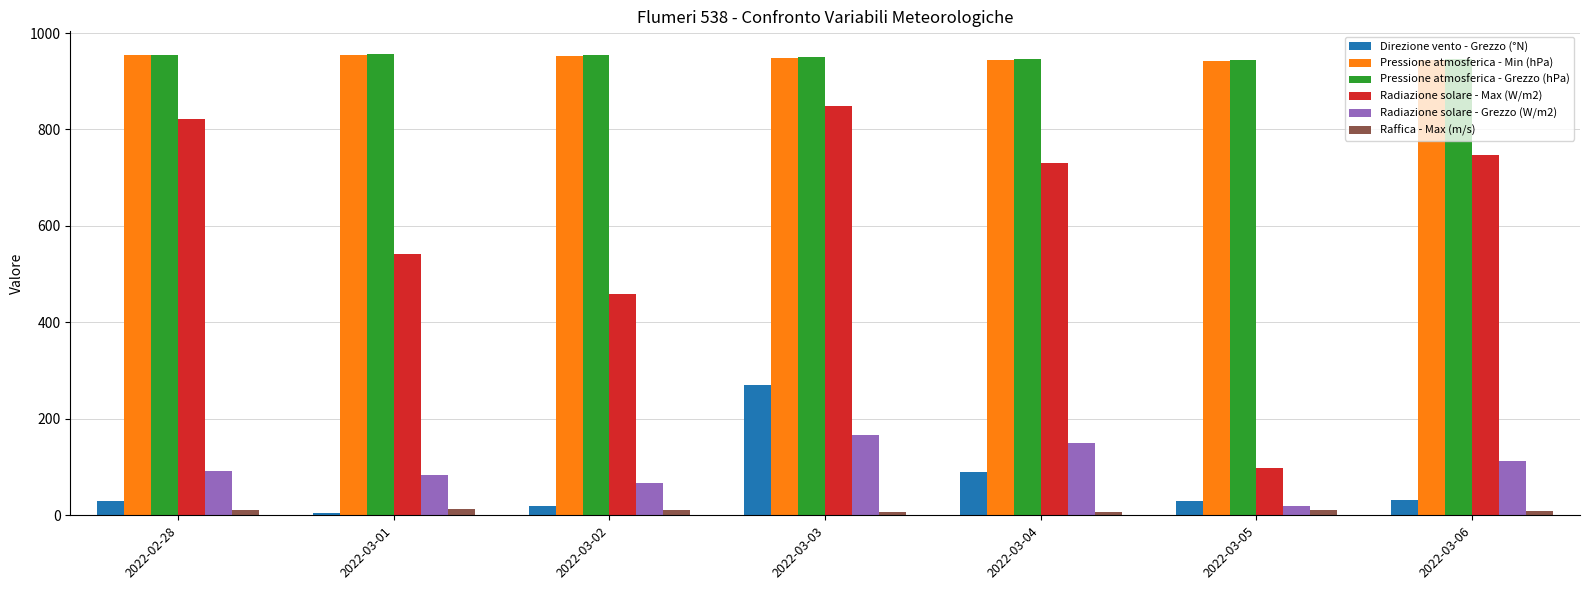

What is the value of the Radiazione solare - Grezzo (W/m2) bar at the 2nd from the left?

83.6